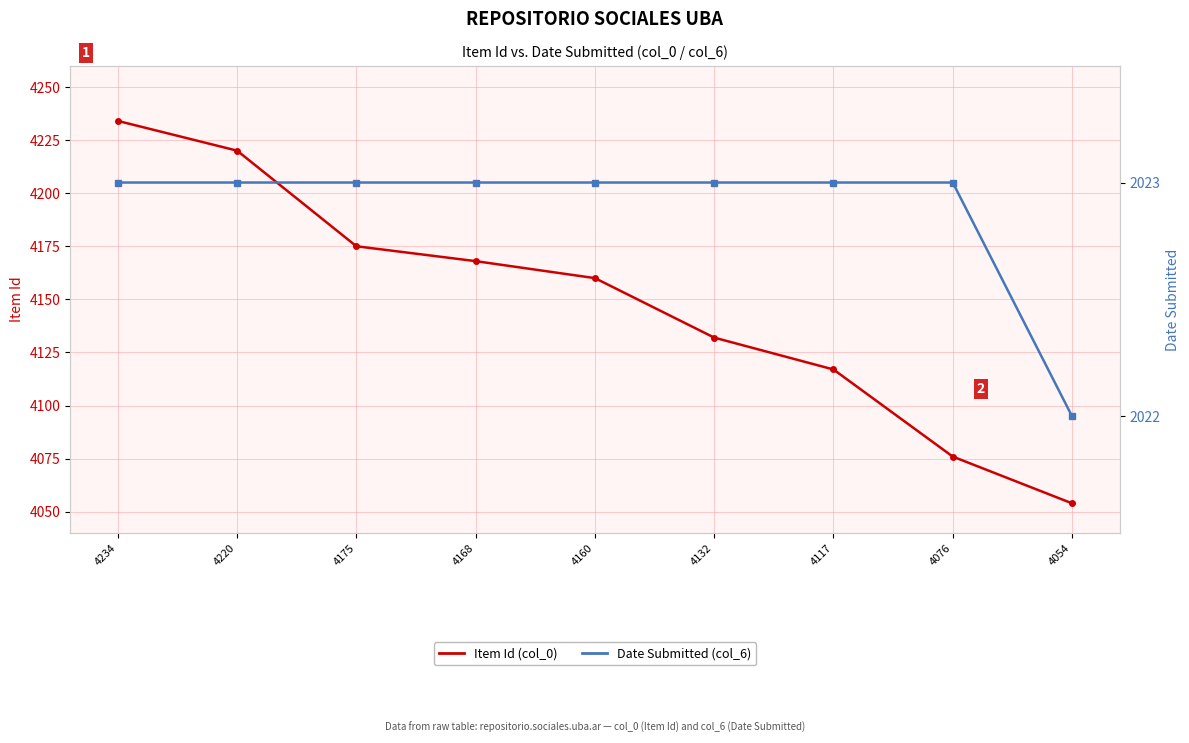

Reading right to left, what are all the values shown in this chart?

Item Id (col_0): 4054=4054	4076=4076	4117=4117	4132=4132	4160=4160	4168=4168	4175=4175	4220=4220	4234=4234
Date Submitted (col_6): 4054=2022	4076=2023	4117=2023	4132=2023	4160=2023	4168=2023	4175=2023	4220=2023	4234=2023